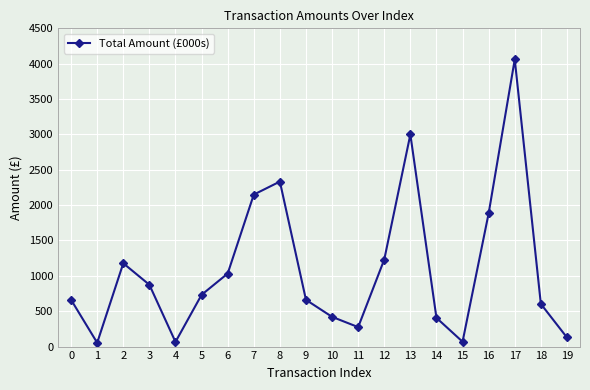

At which category does the data reach its first local peak?

2